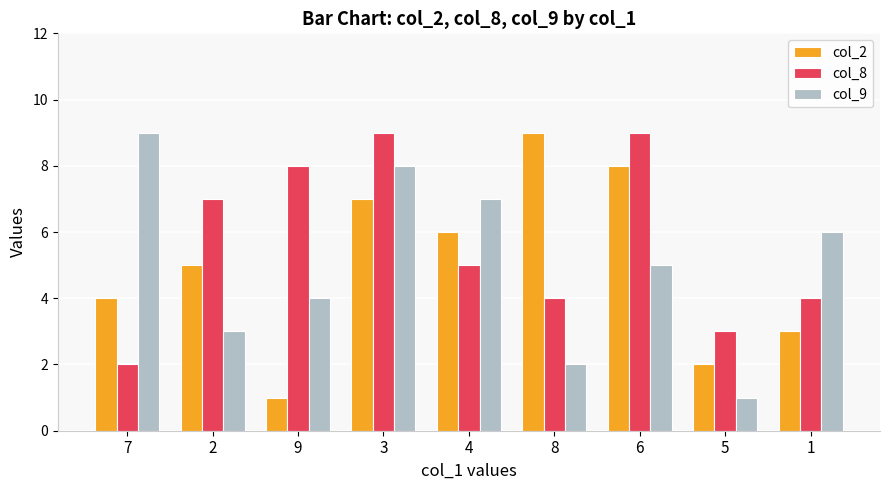

Which series changed the most between 9 and 6?

col_2